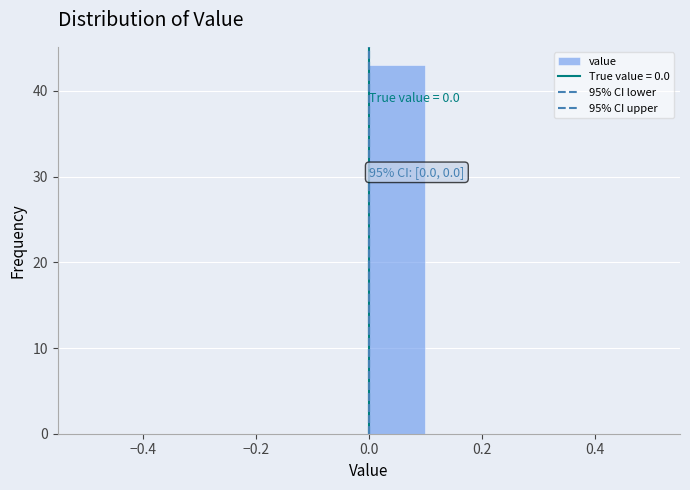

Over which range of the x-axis is the bar tallest?

0.0 to 0.1